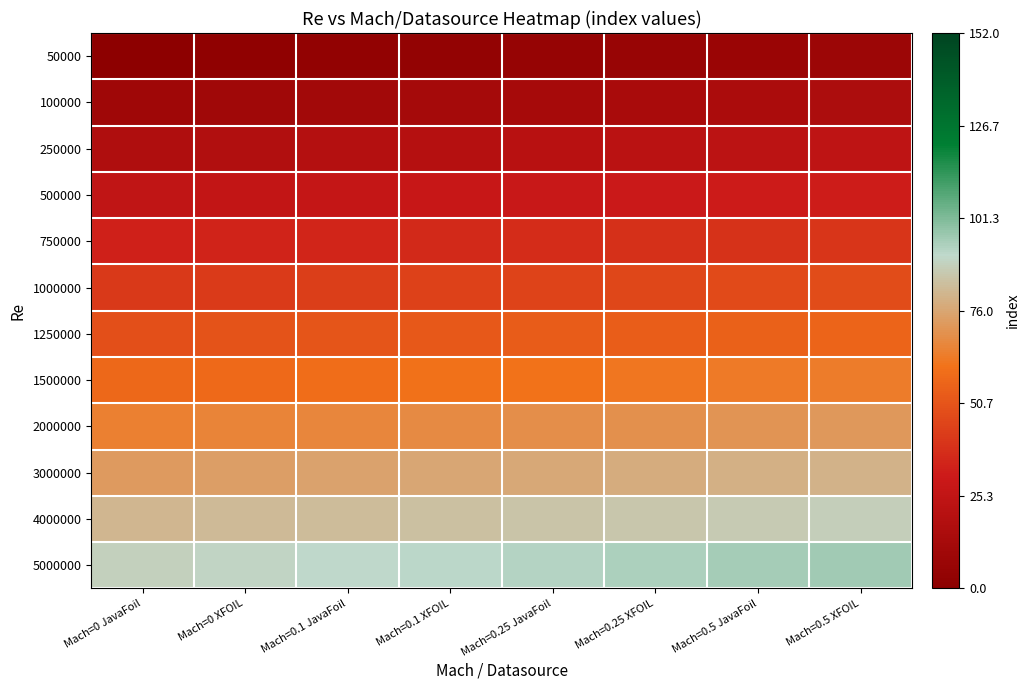

Reading left to right, extract all data points from this chart.

50000: Mach=0 JavaFoil=1	Mach=0 XFOIL=2	Mach=0.1 JavaFoil=3	Mach=0.1 XFOIL=4	Mach=0.25 JavaFoil=5	Mach=0.25 XFOIL=6	Mach=0.5 JavaFoil=7	Mach=0.5 XFOIL=8
100000: Mach=0 JavaFoil=9	Mach=0 XFOIL=10	Mach=0.1 JavaFoil=11	Mach=0.1 XFOIL=12	Mach=0.25 JavaFoil=13	Mach=0.25 XFOIL=14	Mach=0.5 JavaFoil=15	Mach=0.5 XFOIL=16
250000: Mach=0 JavaFoil=17	Mach=0 XFOIL=18	Mach=0.1 JavaFoil=19	Mach=0.1 XFOIL=20	Mach=0.25 JavaFoil=21	Mach=0.25 XFOIL=22	Mach=0.5 JavaFoil=23	Mach=0.5 XFOIL=24
500000: Mach=0 JavaFoil=25	Mach=0 XFOIL=26	Mach=0.1 JavaFoil=27	Mach=0.1 XFOIL=28	Mach=0.25 JavaFoil=29	Mach=0.25 XFOIL=30	Mach=0.5 JavaFoil=31	Mach=0.5 XFOIL=32
750000: Mach=0 JavaFoil=33	Mach=0 XFOIL=34	Mach=0.1 JavaFoil=35	Mach=0.1 XFOIL=36	Mach=0.25 JavaFoil=37	Mach=0.25 XFOIL=38	Mach=0.5 JavaFoil=39	Mach=0.5 XFOIL=40
1000000: Mach=0 JavaFoil=41	Mach=0 XFOIL=42	Mach=0.1 JavaFoil=43	Mach=0.1 XFOIL=44	Mach=0.25 JavaFoil=45	Mach=0.25 XFOIL=46	Mach=0.5 JavaFoil=47	Mach=0.5 XFOIL=48
1250000: Mach=0 JavaFoil=49	Mach=0 XFOIL=50	Mach=0.1 JavaFoil=51	Mach=0.1 XFOIL=52	Mach=0.25 JavaFoil=53	Mach=0.25 XFOIL=54	Mach=0.5 JavaFoil=55	Mach=0.5 XFOIL=56
1500000: Mach=0 JavaFoil=57	Mach=0 XFOIL=58	Mach=0.1 JavaFoil=59	Mach=0.1 XFOIL=60	Mach=0.25 JavaFoil=61	Mach=0.25 XFOIL=62	Mach=0.5 JavaFoil=63	Mach=0.5 XFOIL=64
2000000: Mach=0 JavaFoil=65	Mach=0 XFOIL=66	Mach=0.1 JavaFoil=67	Mach=0.1 XFOIL=68	Mach=0.25 JavaFoil=69	Mach=0.25 XFOIL=70	Mach=0.5 JavaFoil=71	Mach=0.5 XFOIL=72
3000000: Mach=0 JavaFoil=73	Mach=0 XFOIL=74	Mach=0.1 JavaFoil=75	Mach=0.1 XFOIL=76	Mach=0.25 JavaFoil=77	Mach=0.25 XFOIL=78	Mach=0.5 JavaFoil=79	Mach=0.5 XFOIL=80
4000000: Mach=0 JavaFoil=81	Mach=0 XFOIL=82	Mach=0.1 JavaFoil=83	Mach=0.1 XFOIL=84	Mach=0.25 JavaFoil=85	Mach=0.25 XFOIL=86	Mach=0.5 JavaFoil=87	Mach=0.5 XFOIL=88
5000000: Mach=0 JavaFoil=89	Mach=0 XFOIL=90	Mach=0.1 JavaFoil=91	Mach=0.1 XFOIL=92	Mach=0.25 JavaFoil=93	Mach=0.25 XFOIL=94	Mach=0.5 JavaFoil=95	Mach=0.5 XFOIL=96